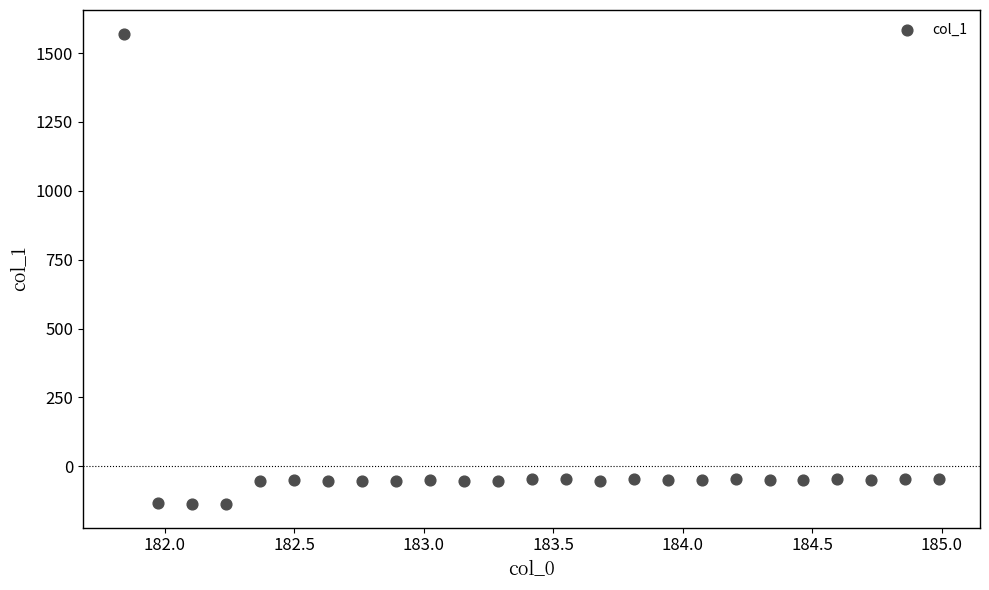

What is the range of Y values (max minus min)?

1707.6